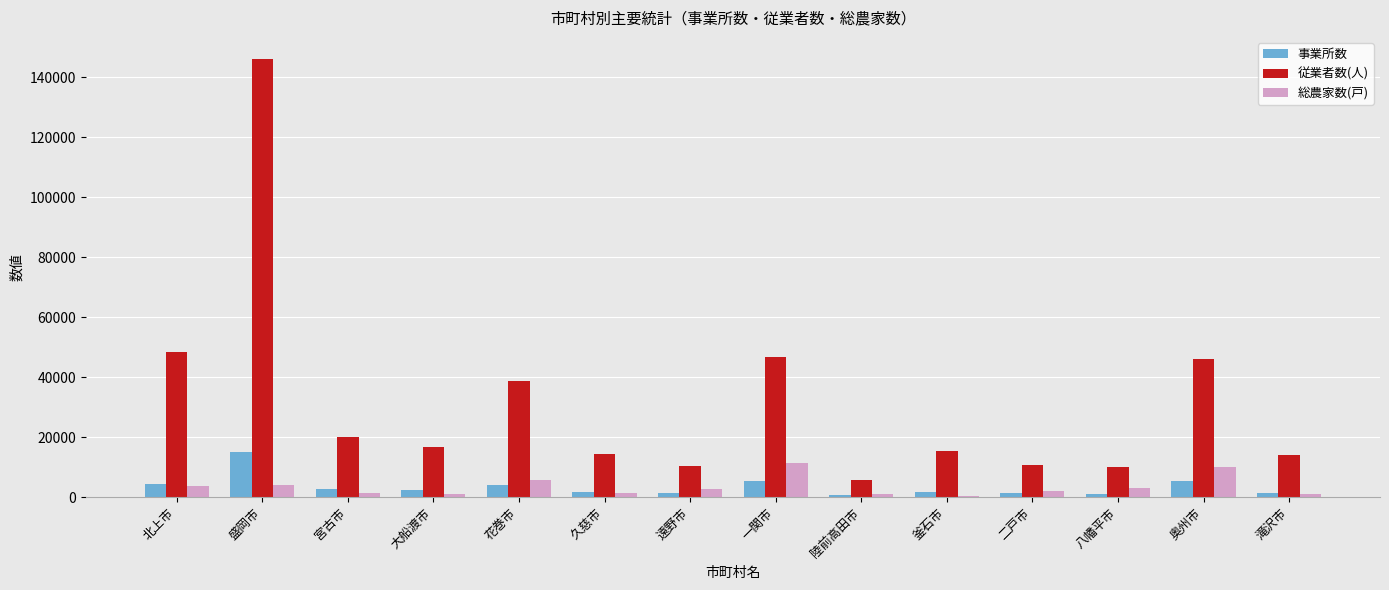

Which series has the largest total across all categories?

従業者数(人)